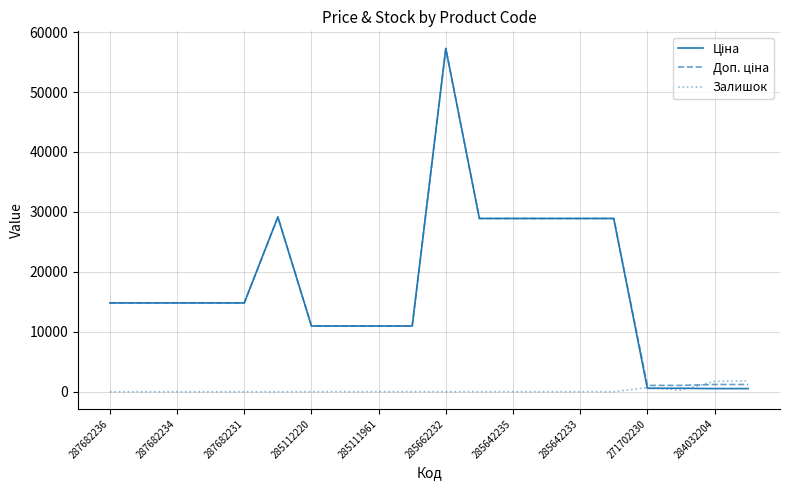

What is the highest value of the Залишок series?

1804.0